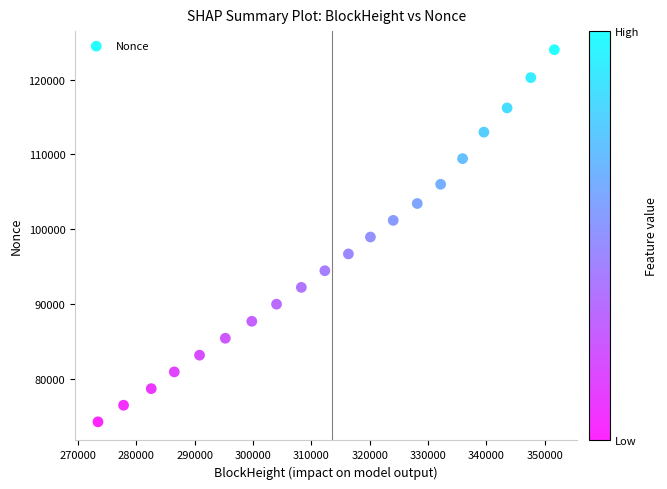

What is the range of X values (max minus min)?

78201